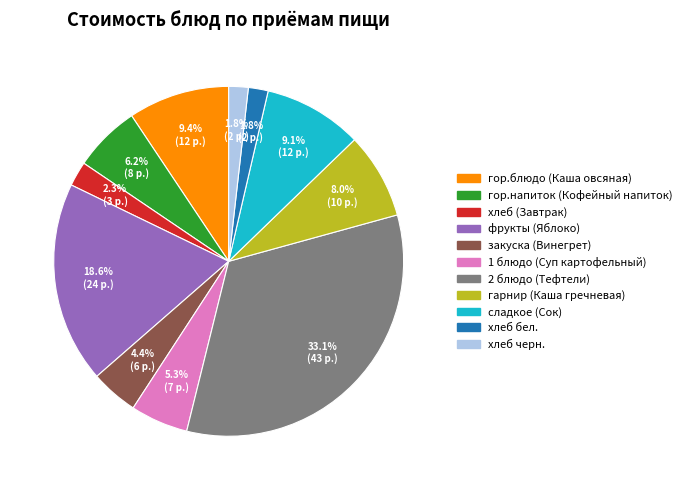

How many segments does this pie chart have?

11